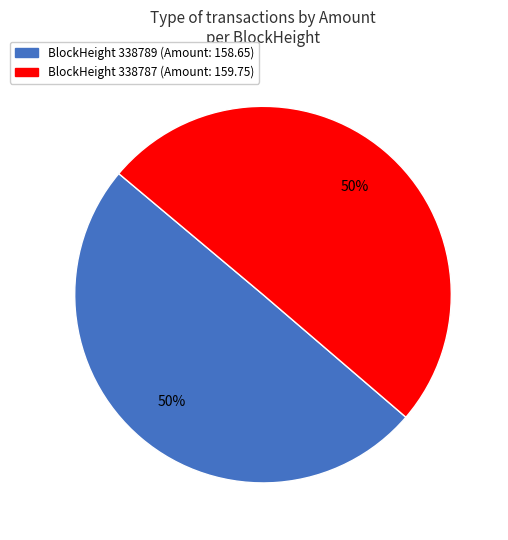

To the nearest percent, what is the average slice percentage?

50%